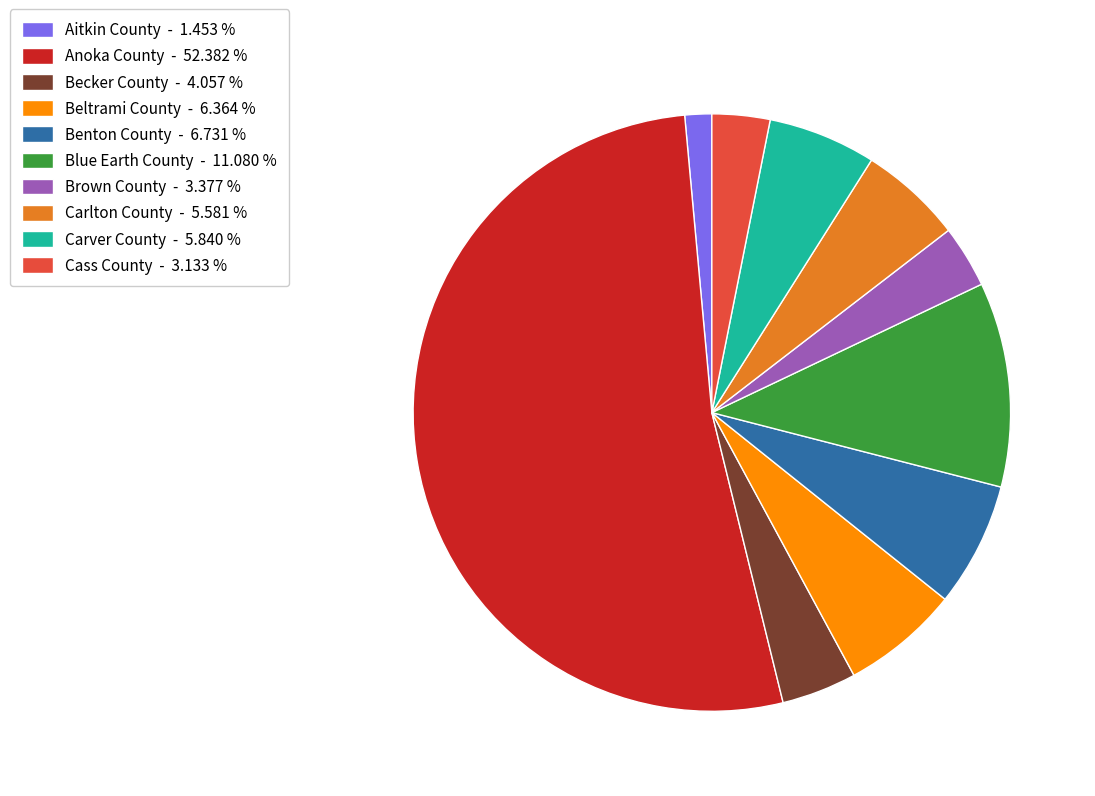

What is the ratio of the value at Blue Earth County to the value at Becker County?

2.7